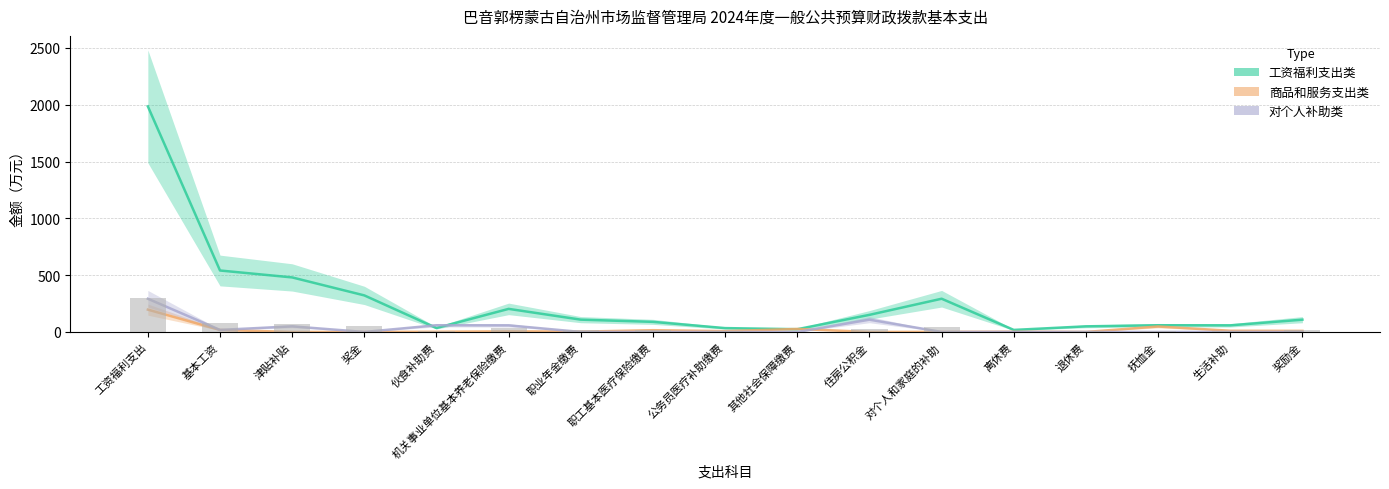

Which series has the largest range (max minus min)?

工资福利支出类